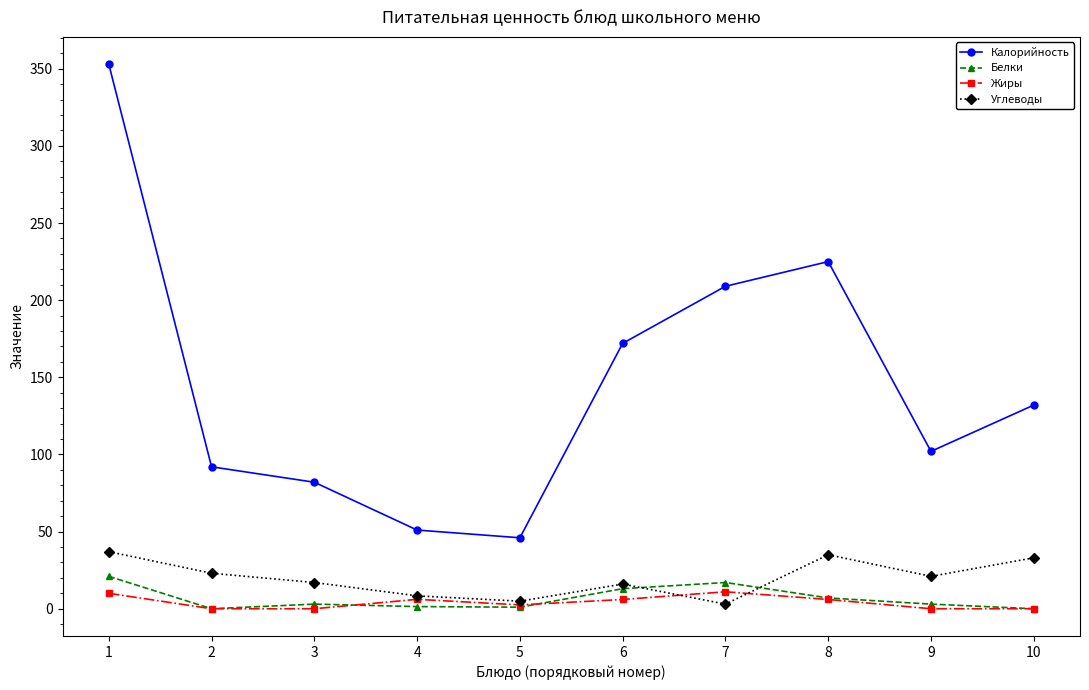

Which category has the highest value in the Калорийность series?

1